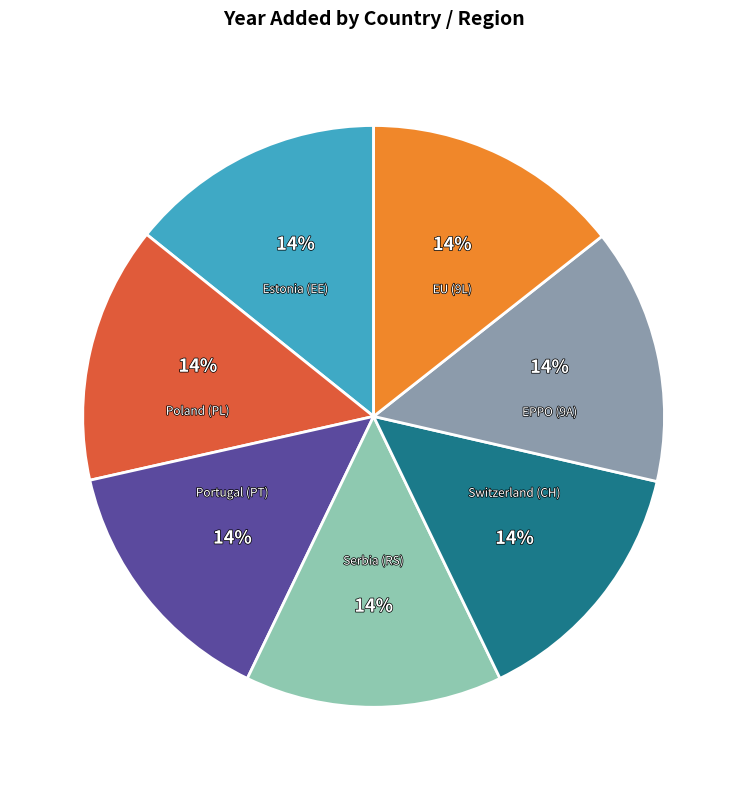

Is there any slice that represents more than half of the pie?

No